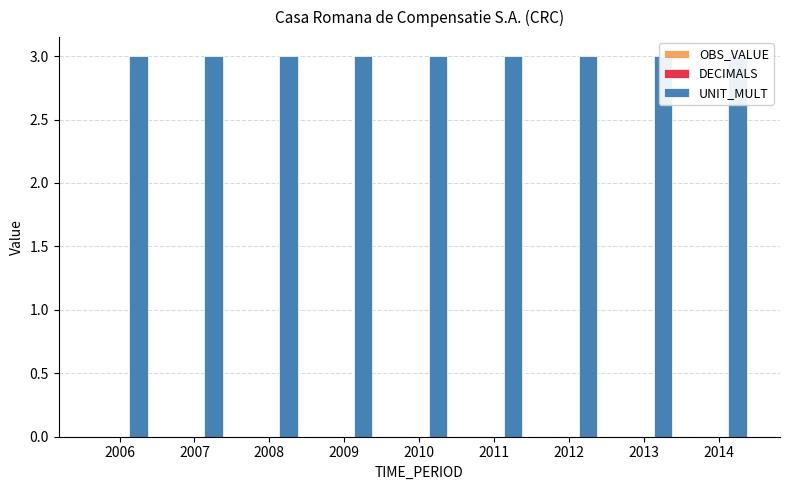

The value of DECIMALS at 2008 is 0. True or false?

True